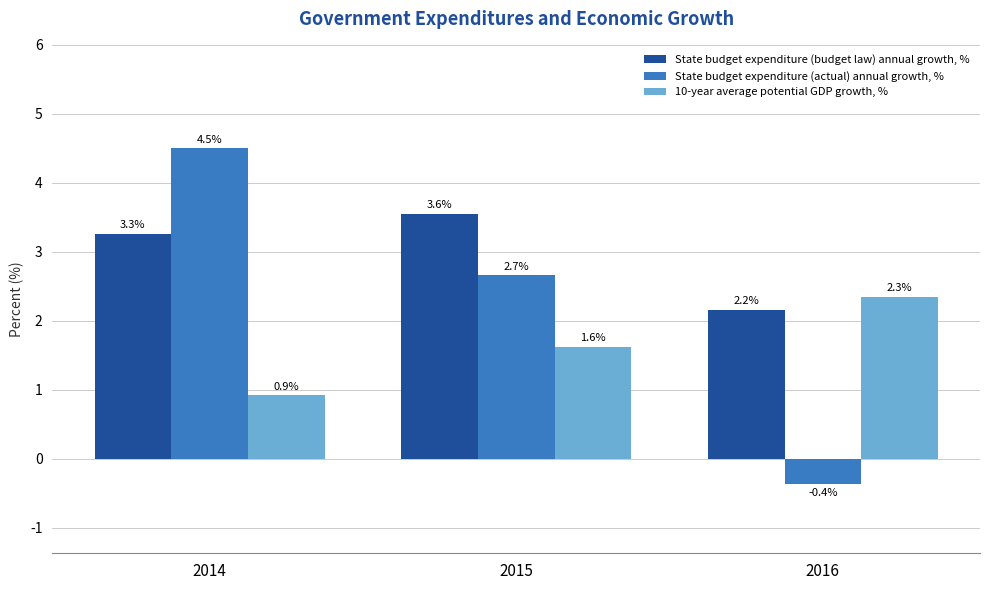

Rank the series by their average value, from highest to lowest.

State budget expenditure (budget law) annual growth, %, State budget expenditure (actual) annual growth, %, 10-year average potential GDP growth, %